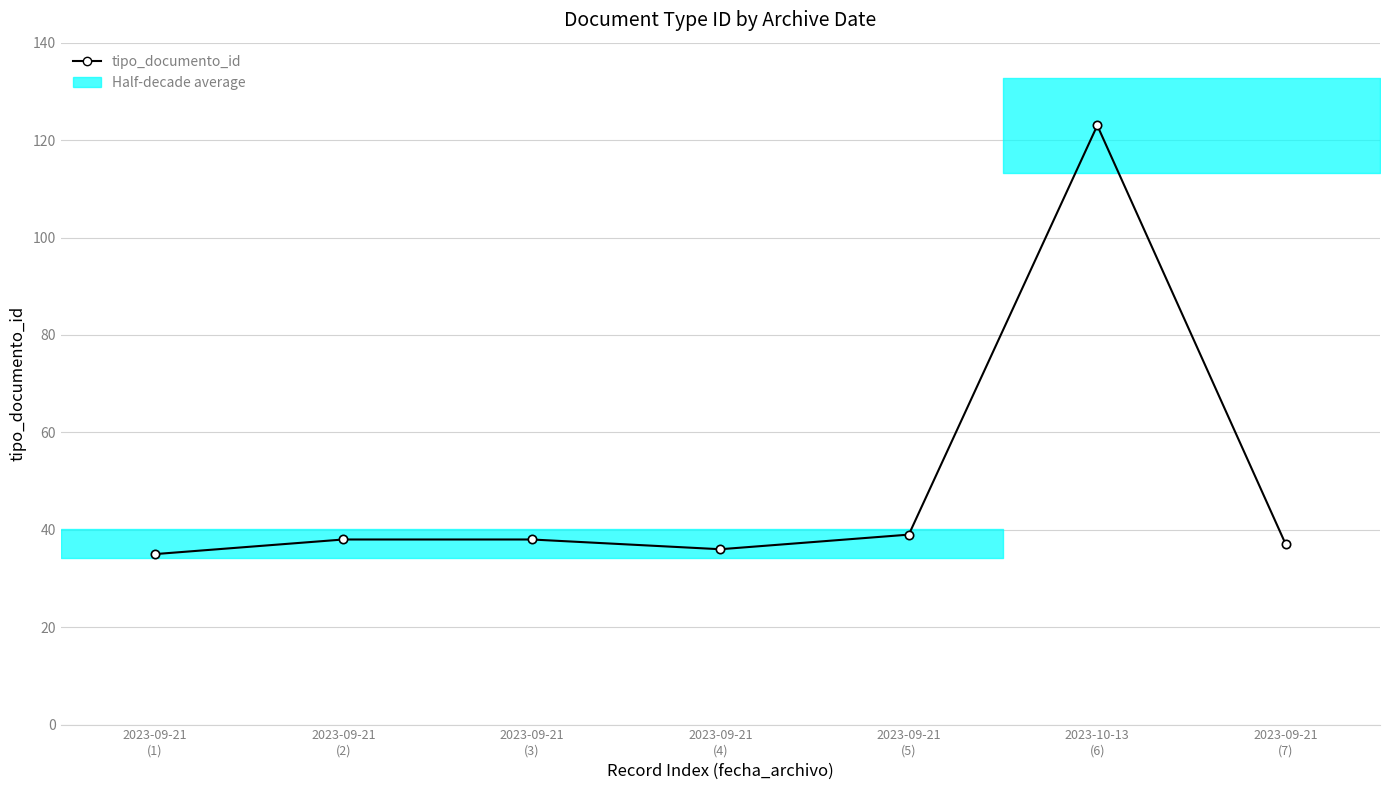

How many values are below 38?

3